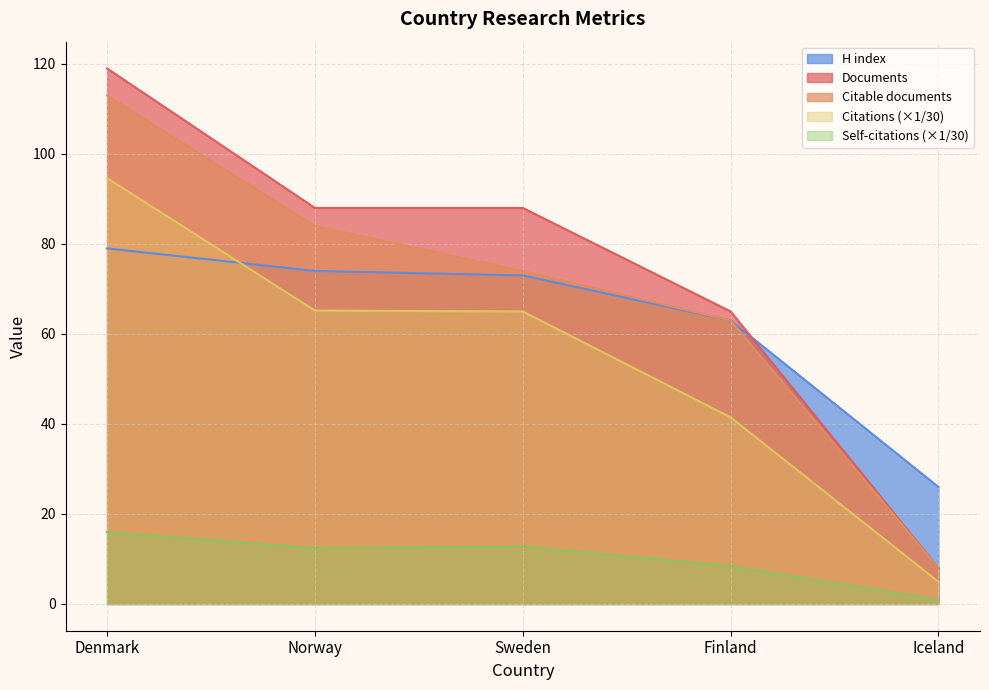

What position from the left is Finland?

4